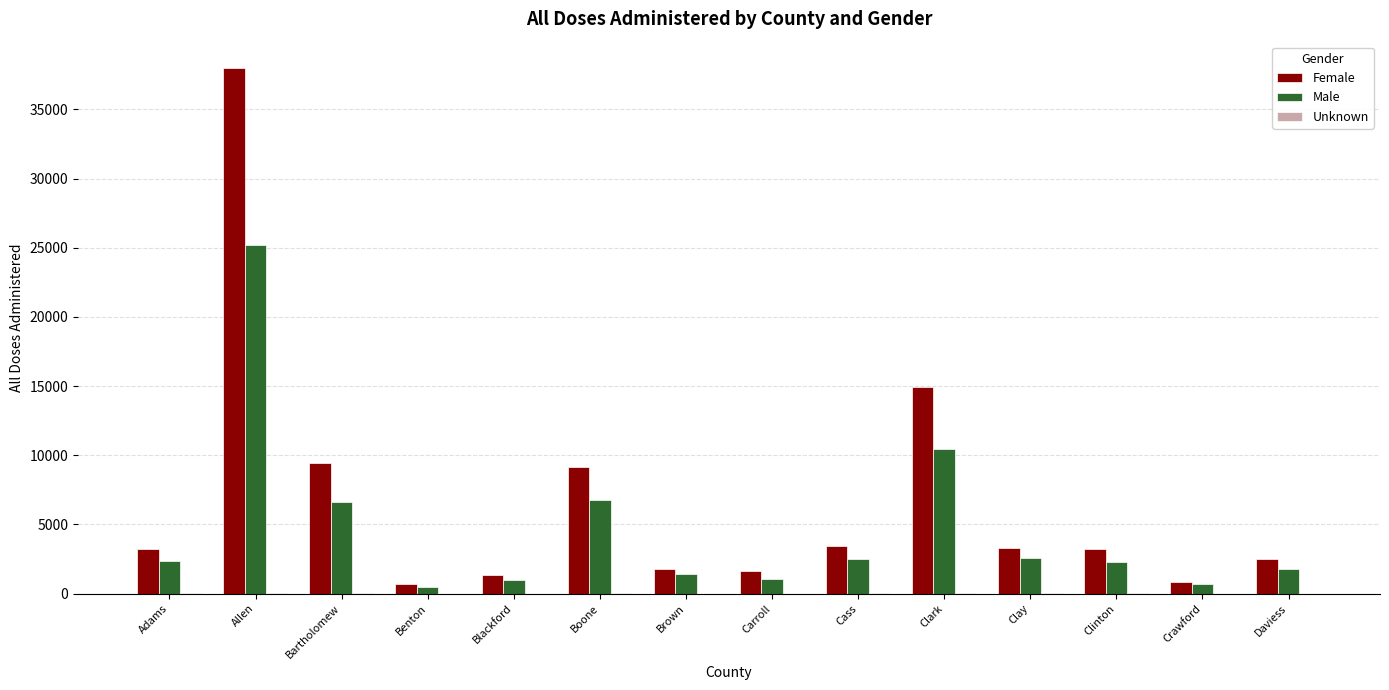

Which label corresponds to the largest value in the chart?

Allen